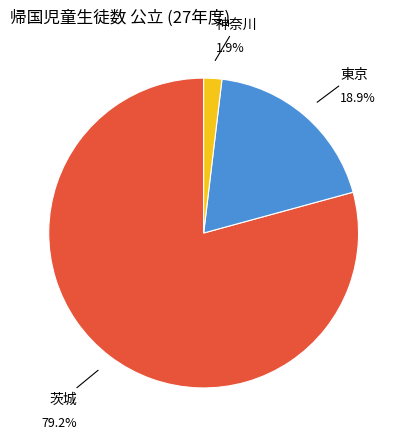

What is the change in value from 茨城 to 東京?

-32